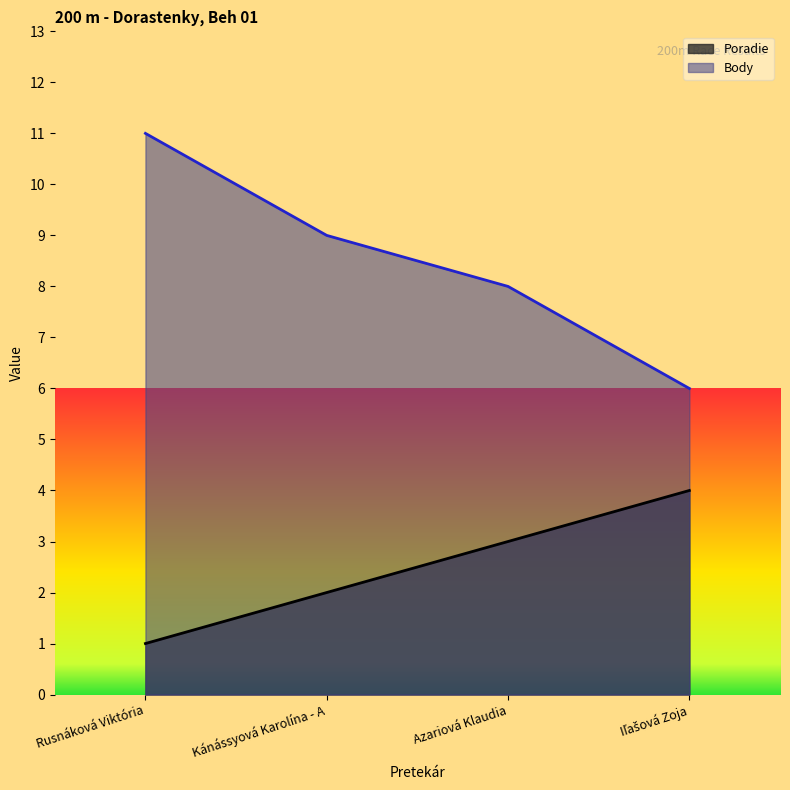

What is the label of the 3rd point from the right?

Kánássyová Karolína - A